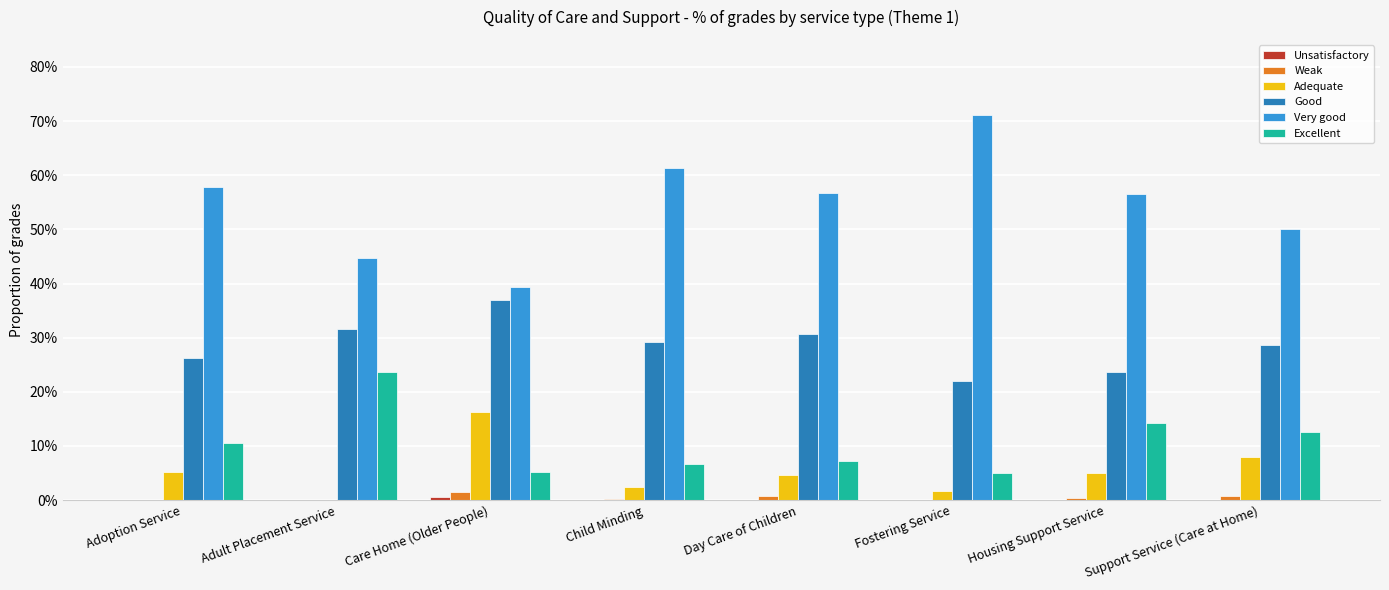

At Housing Support Service, list the series in order from largest to smallest.

Very good, Good, Excellent, Adequate, Weak, Unsatisfactory